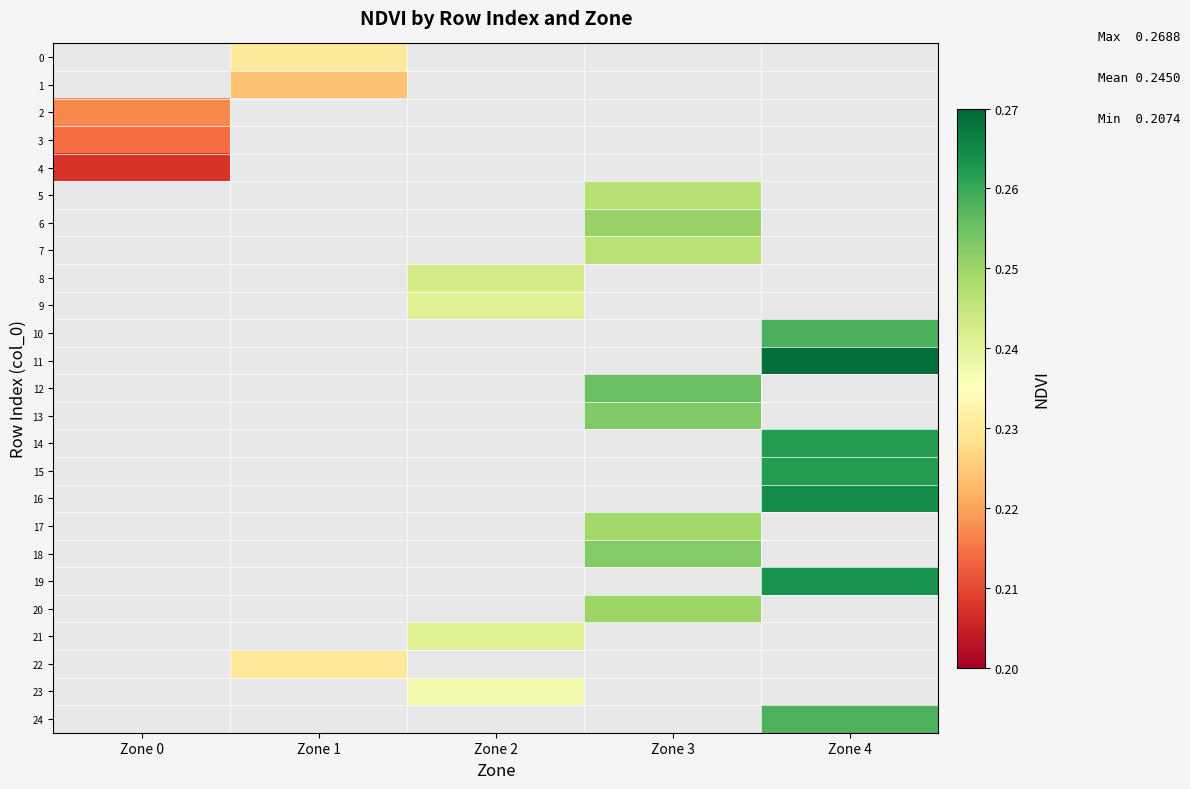

Which has a higher value, Zone 3 or Zone 4?

Zone 4